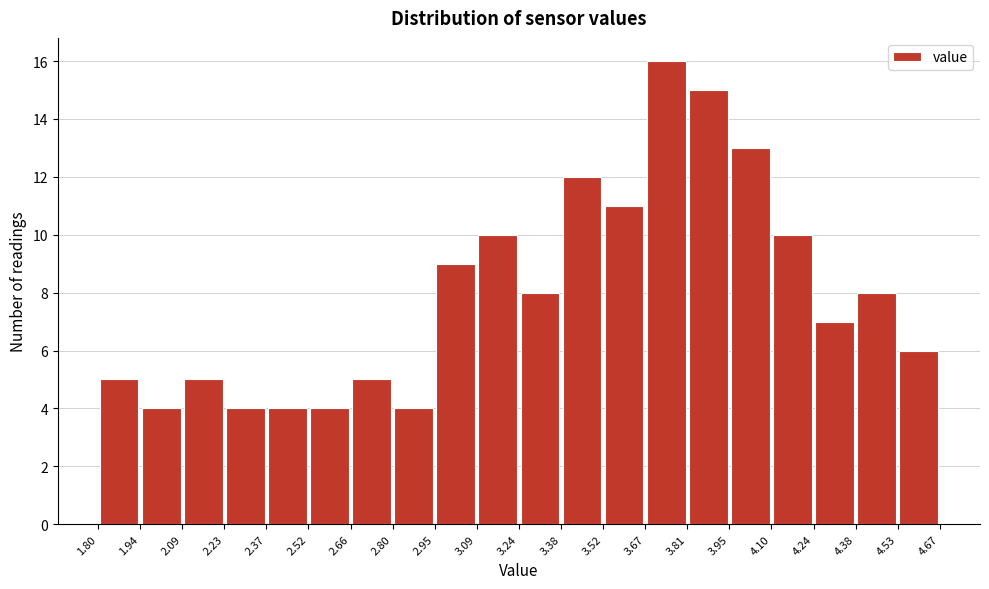

Reading left to right, transcribe this chart: for each bar, give the range it covers on the x-axis and its height. The values are not printed on the chart, so give them approximately, as read against the axis.

1.80 to 1.94: 5
1.94 to 2.09: 4
2.09 to 2.23: 5
2.23 to 2.37: 4
2.37 to 2.52: 4
2.52 to 2.66: 4
2.66 to 2.80: 5
2.80 to 2.95: 4
2.95 to 3.09: 9
3.09 to 3.24: 10
3.24 to 3.38: 8
3.38 to 3.52: 12
3.52 to 3.67: 11
3.67 to 3.81: 16
3.81 to 3.95: 15
3.95 to 4.10: 13
4.10 to 4.24: 10
4.24 to 4.38: 7
4.38 to 4.53: 8
4.53 to 4.67: 6